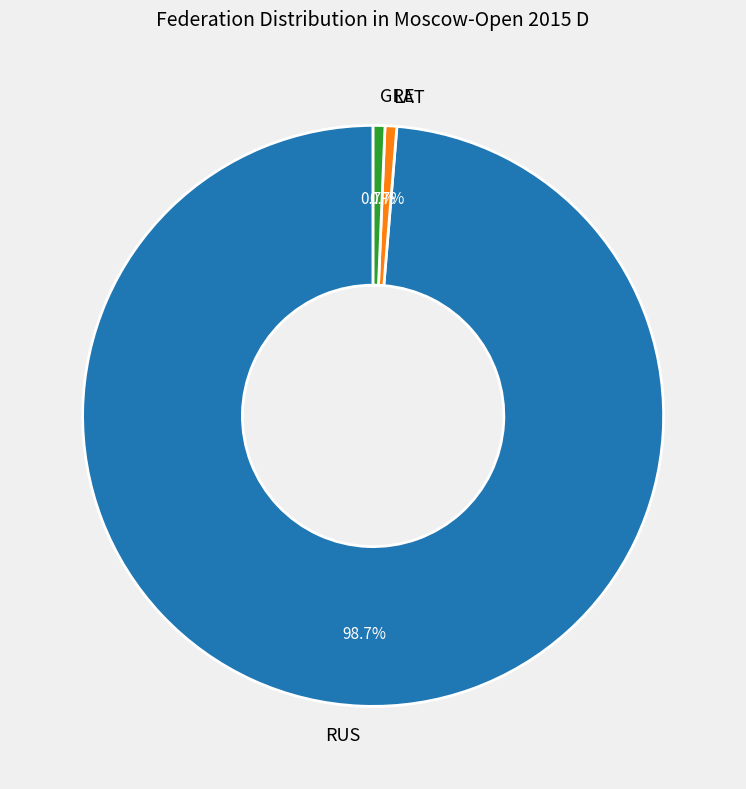

How many slices are in this pie chart?

3